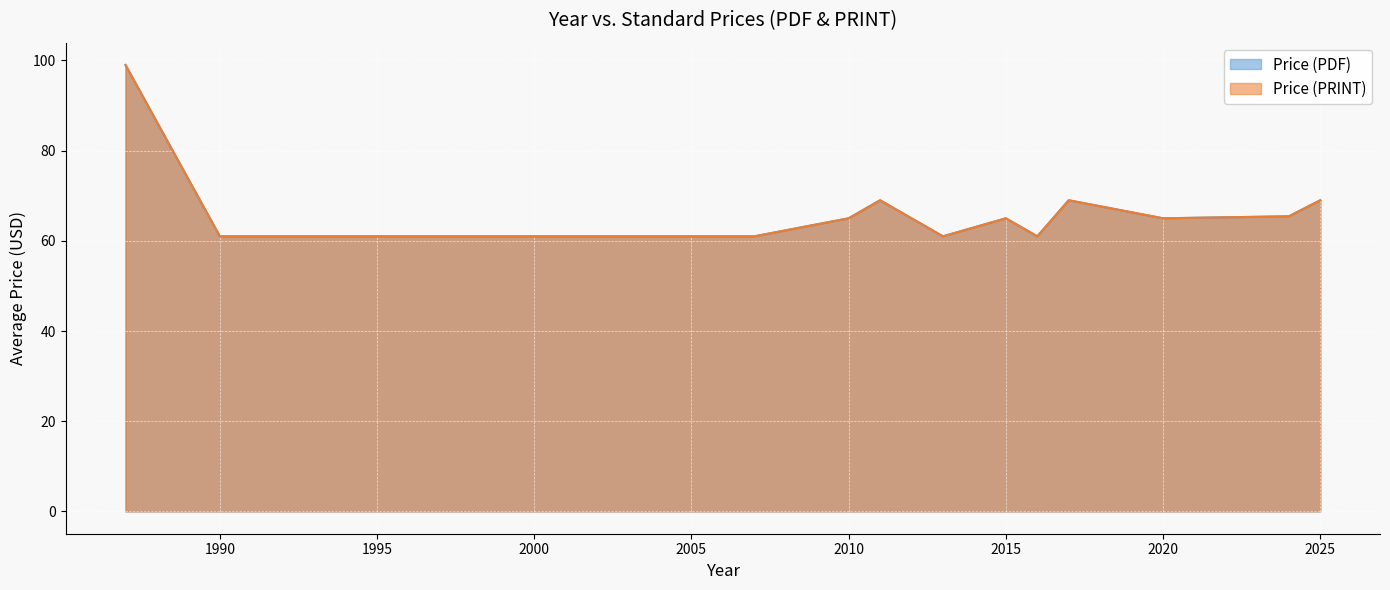

Between 2024 and 2024, which series saw the biggest shift?

Price (PDF)